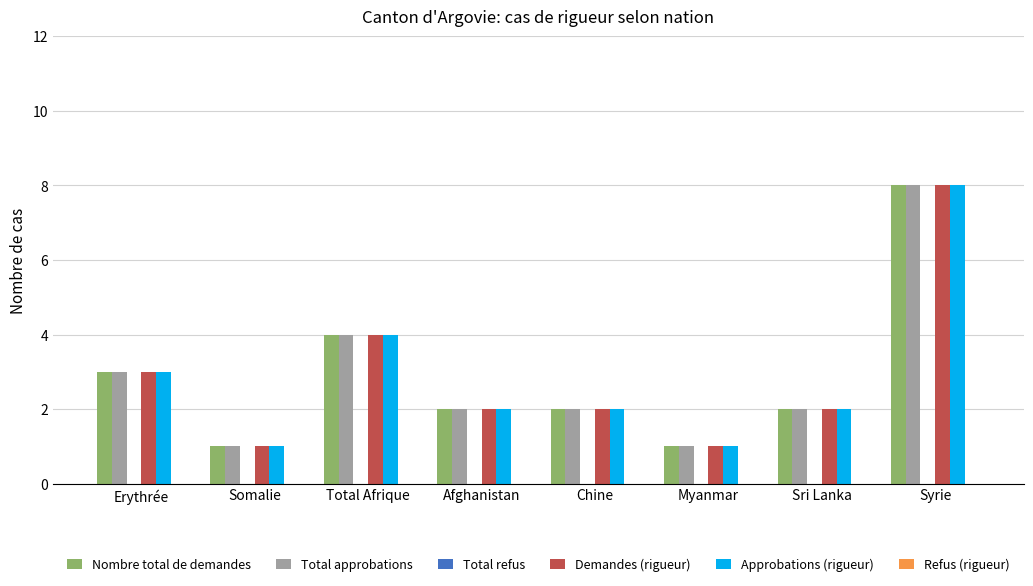

At which category is the sum across all series the highest?

Syrie